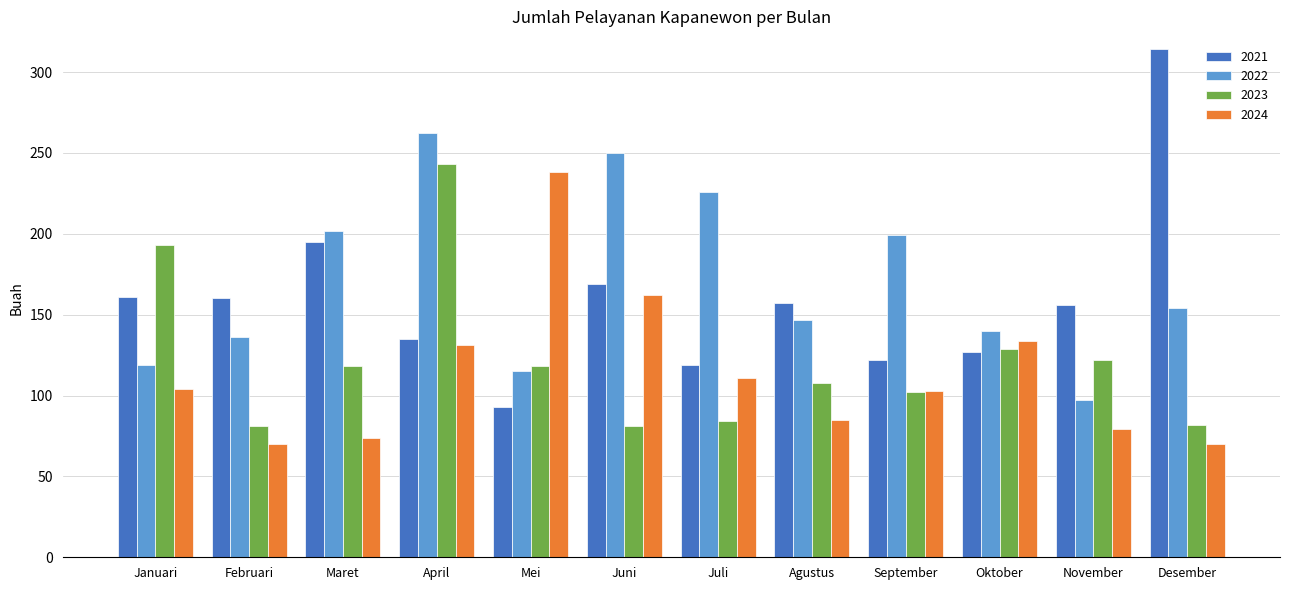

Is it true that 2024 equals 258 at Juni?

False